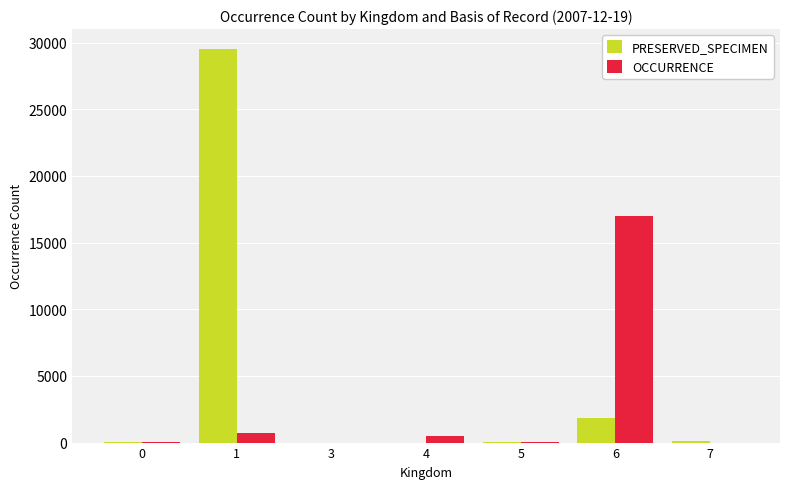

Between 6 and 7, which series saw the biggest shift?

OCCURRENCE